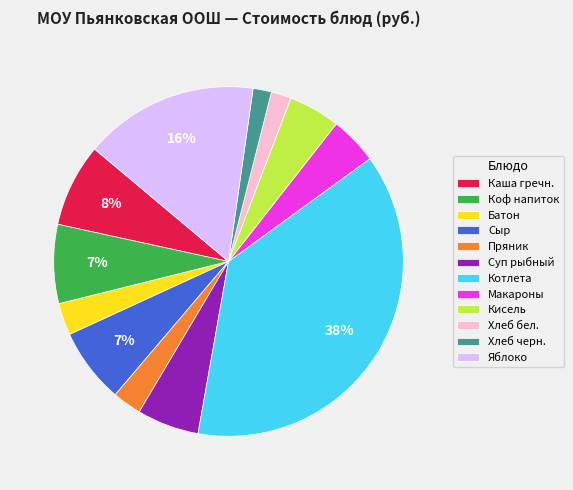

True or false: Пряник accounts for 3% of the total.

True